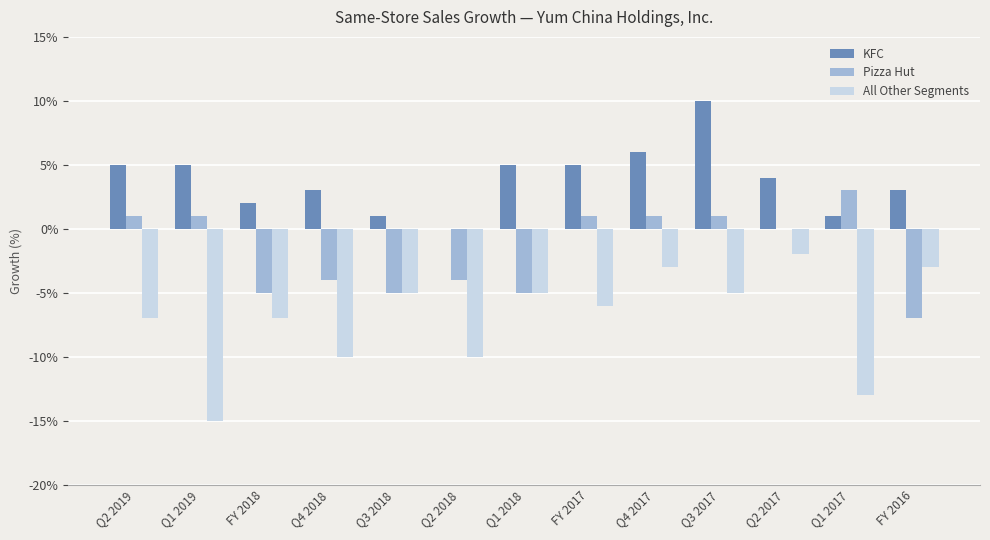

Are the bars grouped side by side (vs. stacked)?

Yes